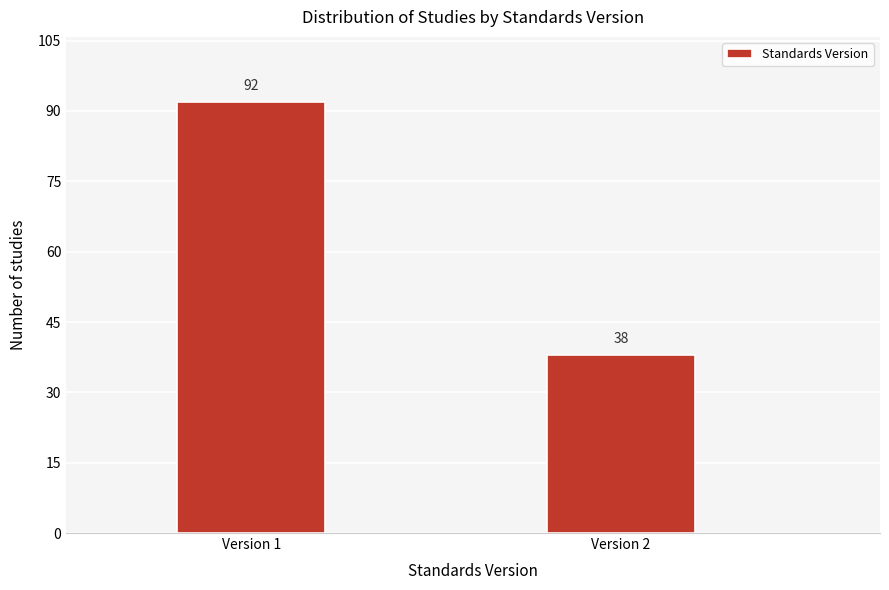

Reading left to right, extract all data points from this chart.

92	38